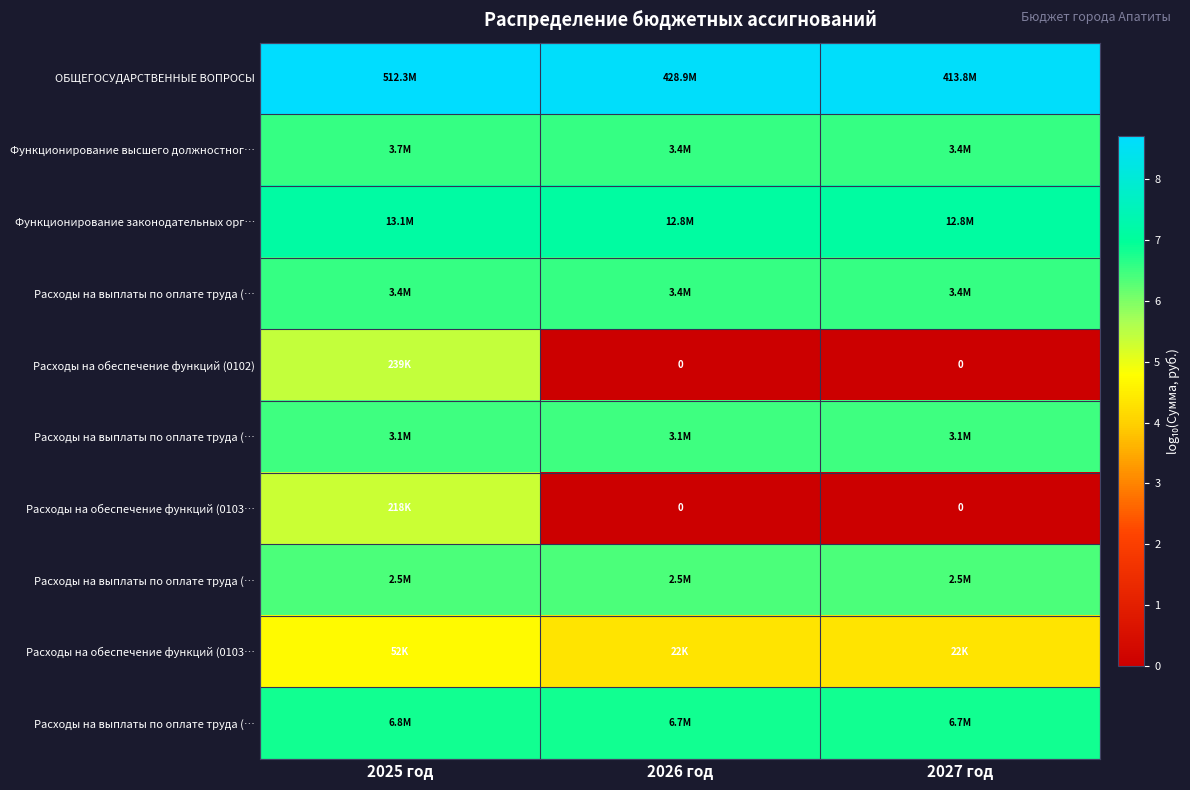

At how many categories does at least one series exceed 5?

3